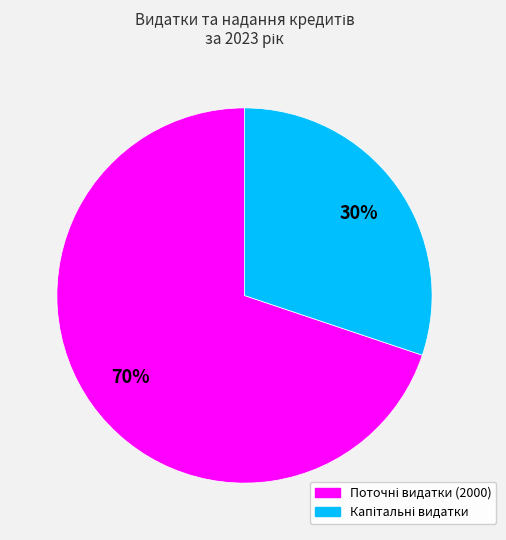

To the nearest percent, what is the average slice percentage?

50%